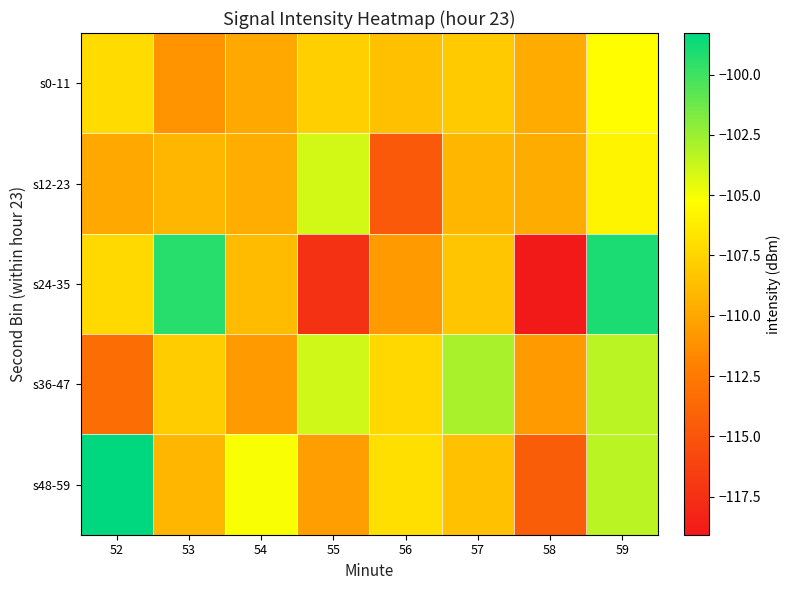

Reading left to right, transcribe all the data shown in this chart.

s0-11: 52=-107.2	53=-111.1	54=-109.9	55=-107.8	56=-108.6	57=-108.1	58=-109.8	59=-105.3
s12-23: 52=-110.0	53=-109.1	54=-109.6	55=-104.0	56=-114.7	57=-109.2	58=-109.7	59=-105.8
s24-35: 52=-107.2	53=-99.3	54=-108.9	55=-117.4	56=-110.7	57=-108.3	58=-119.1	59=-99.1
s36-47: 52=-113.2	53=-108.0	54=-110.6	55=-103.9	56=-107.3	57=-102.9	58=-110.6	59=-103.4
s48-59: 52=-98.3	53=-109.1	54=-105.1	55=-110.4	56=-106.9	57=-108.5	58=-114.4	59=-103.4